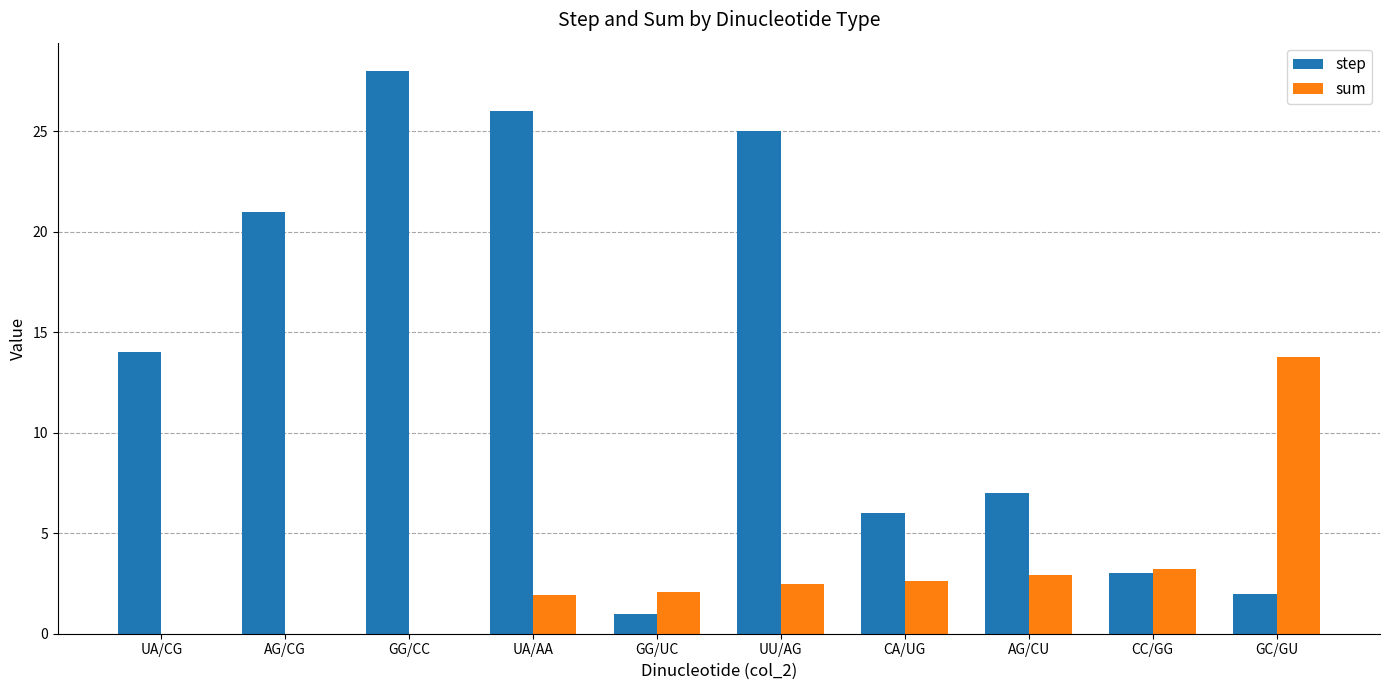

At which label is sum closest to 6?

CC/GG